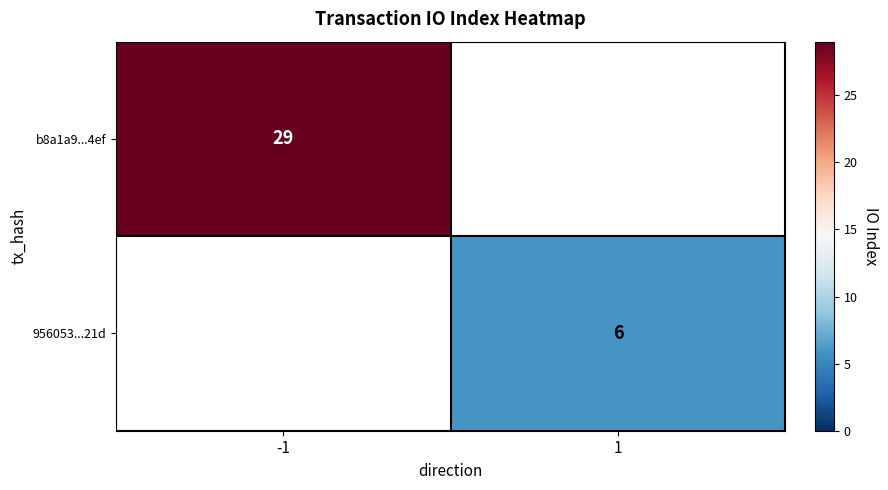

Between 1 and -1, which is larger?

-1